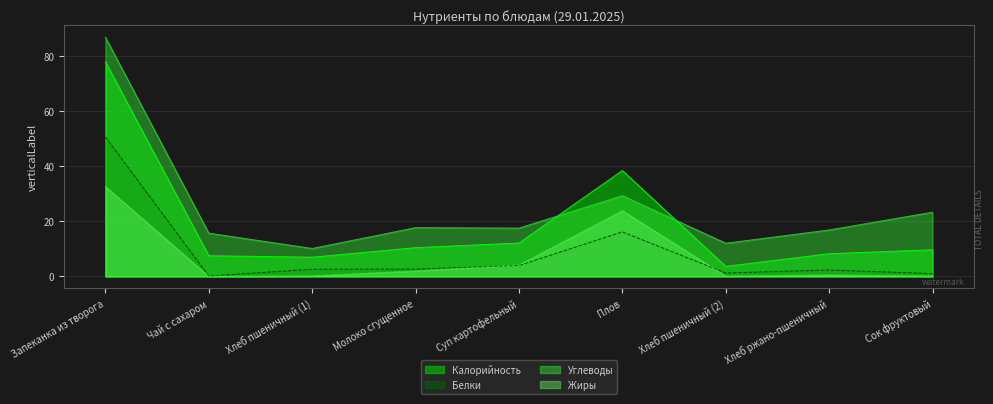

What is the average value of the Углеводы series?

25.5